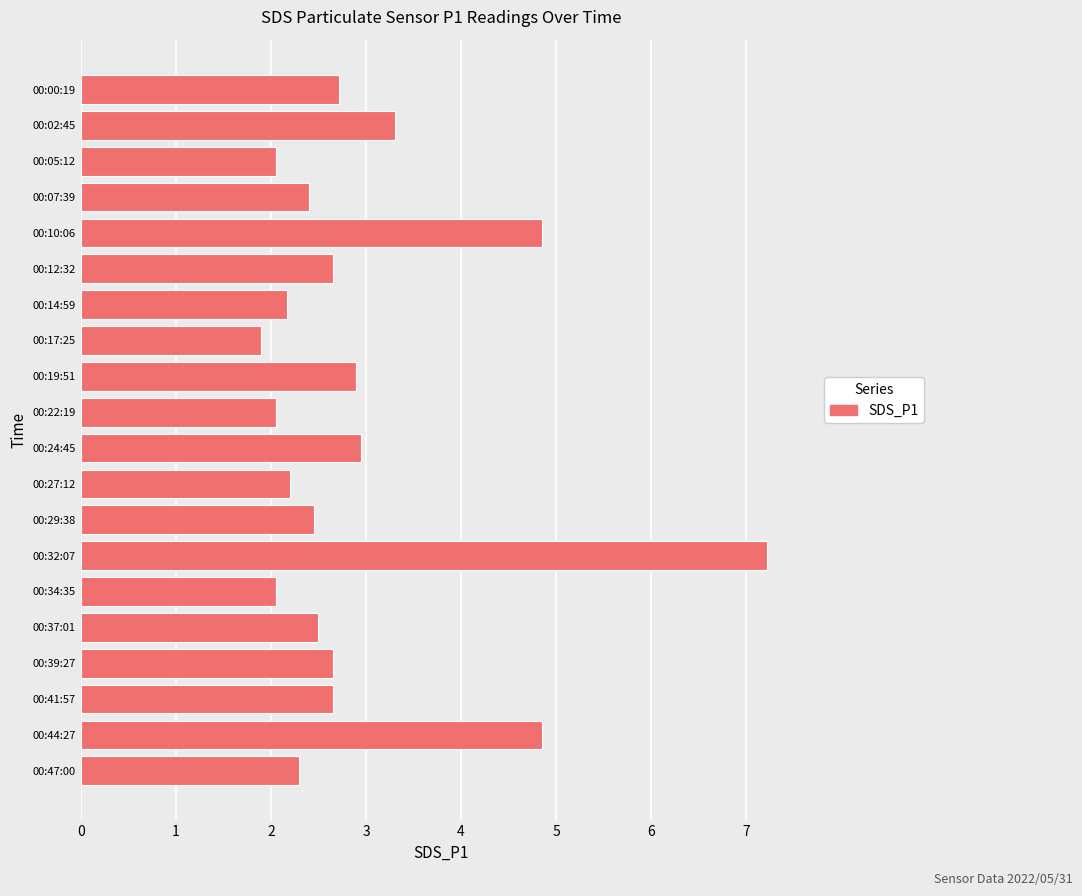

Which category has the lowest value across all series?

00:17:25